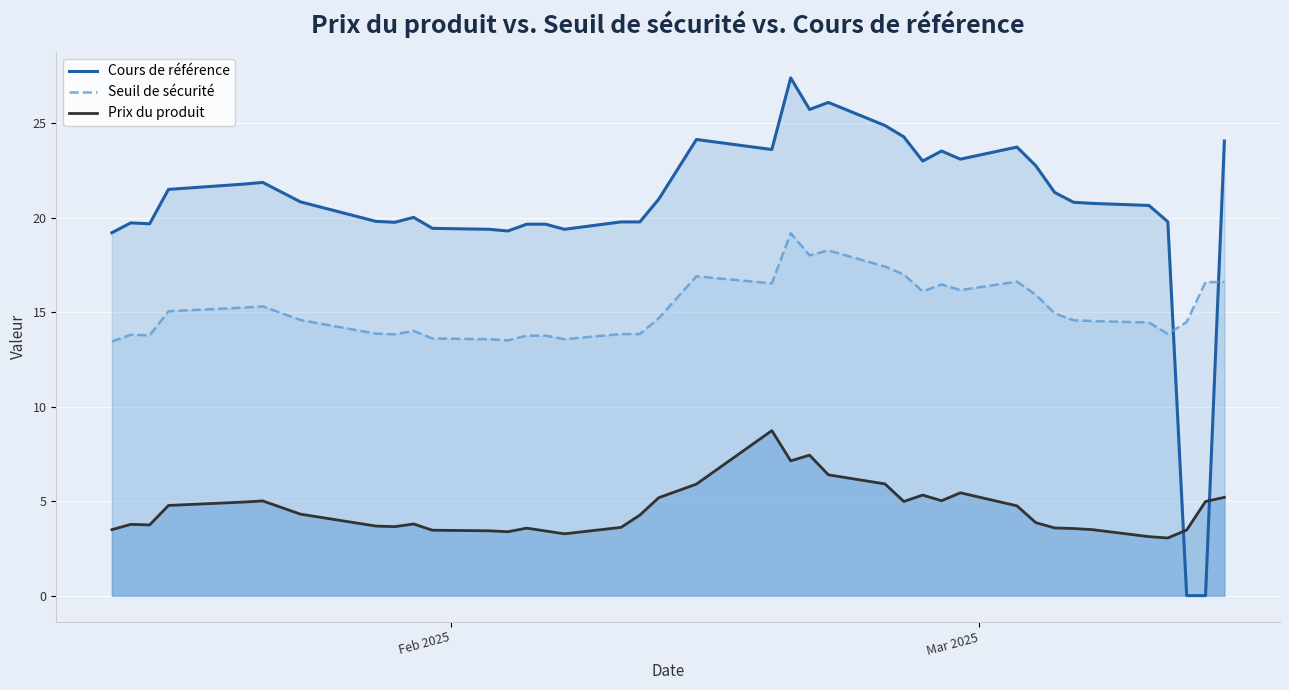

After their last crossing, which series has the higher values: Cours de référence or Seuil de sécurité?

Cours de référence